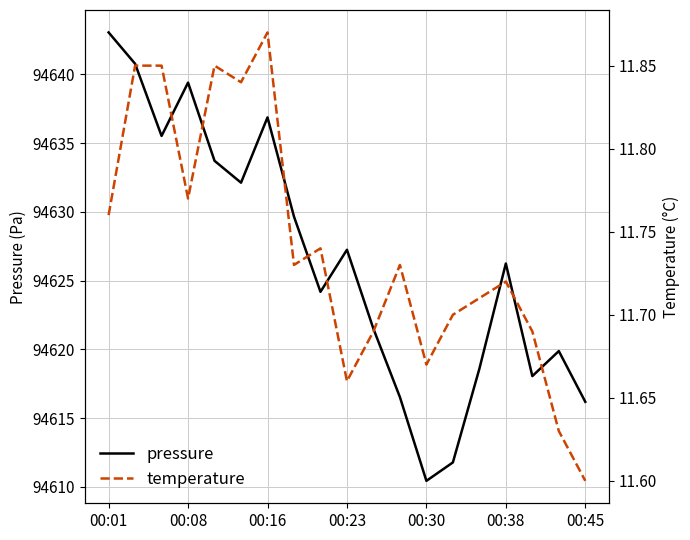

Count the number of data series in this chart.

2